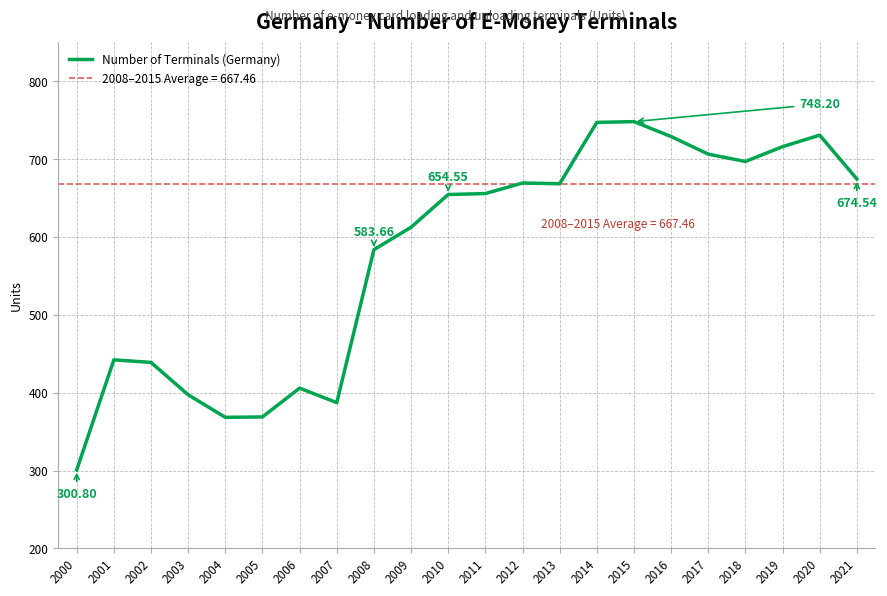

Approximately how many times larger is the value at 2004 compared to 2020?

0.5